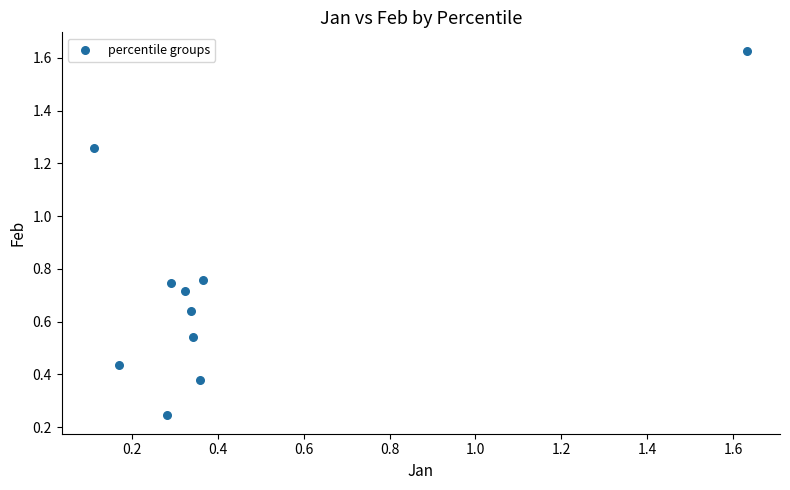

What is the range of X values (max minus min)?

1.5